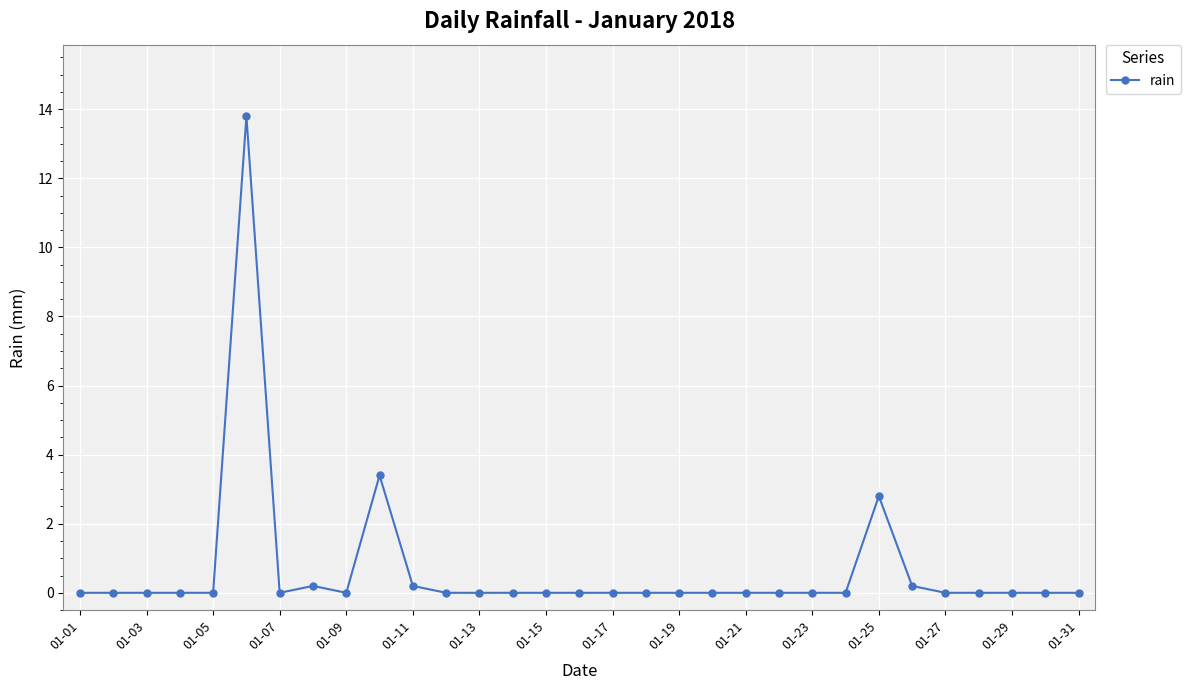

What is the maximum value shown in the chart?

13.8